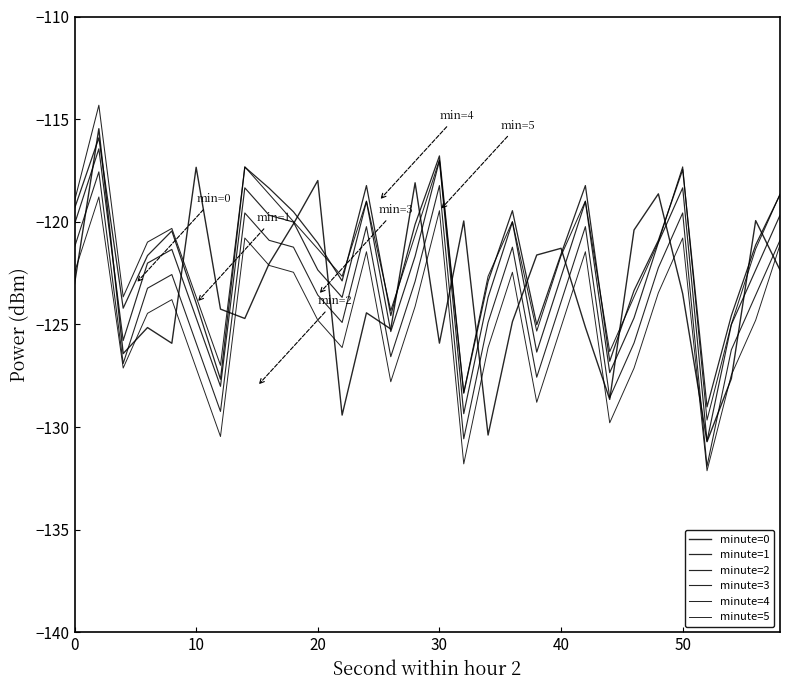

Does the chart have visible grid lines?

No